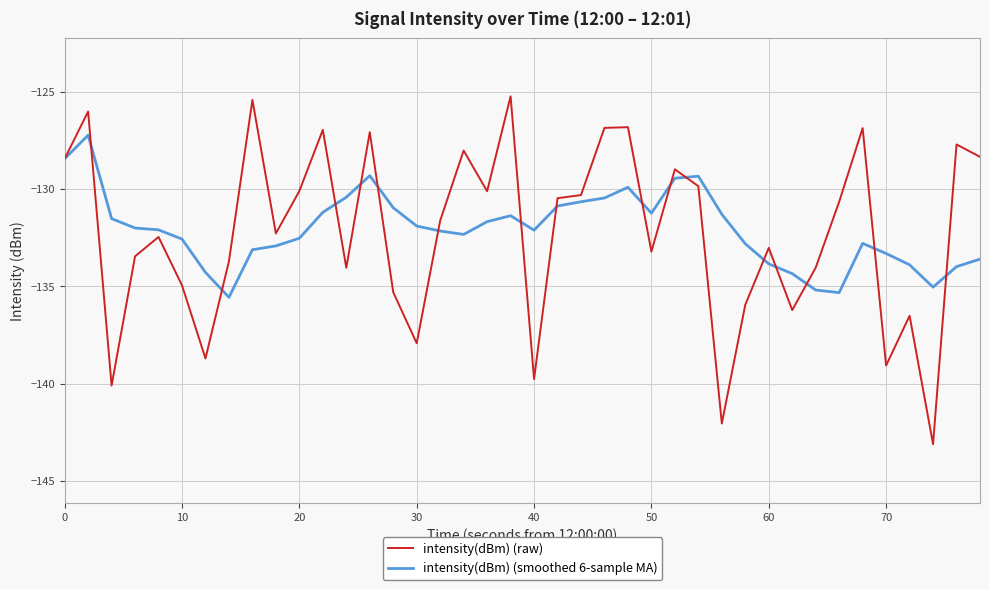

What is the lowest value of the intensity(dBm) (raw) series?

-143.1